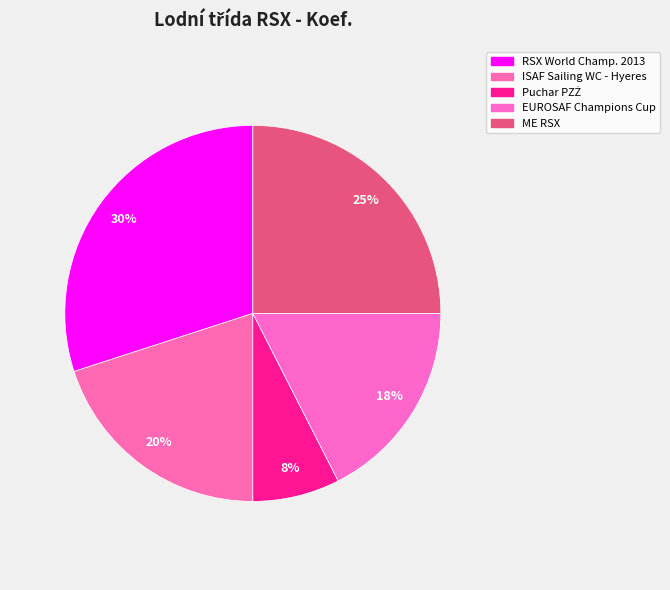

Which slice is the smallest?

Puchar Polskiego Związku Żeglarskiego